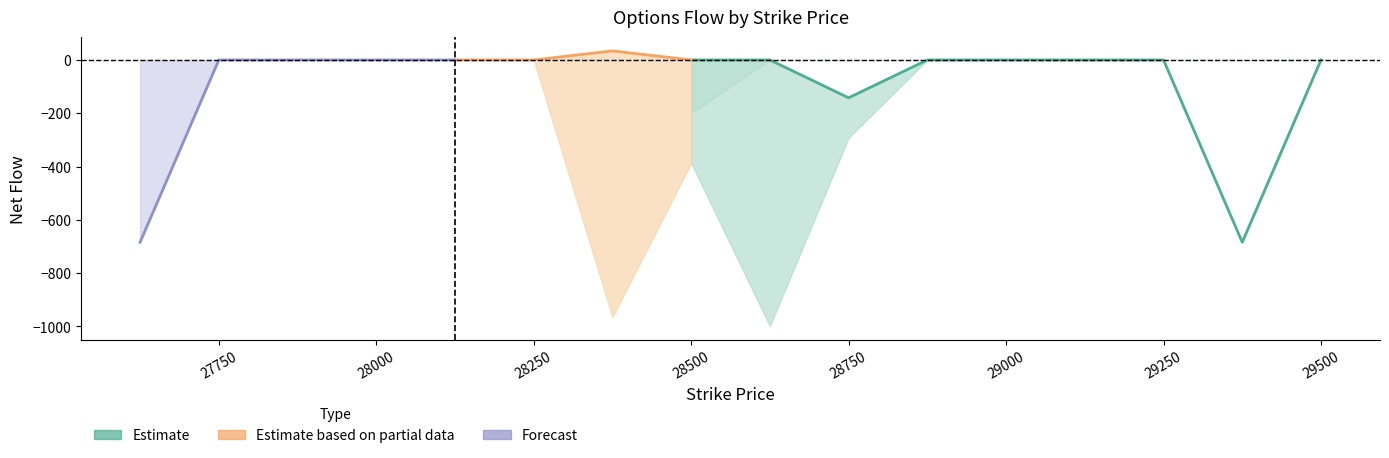

Does the chart have visible grid lines?

No